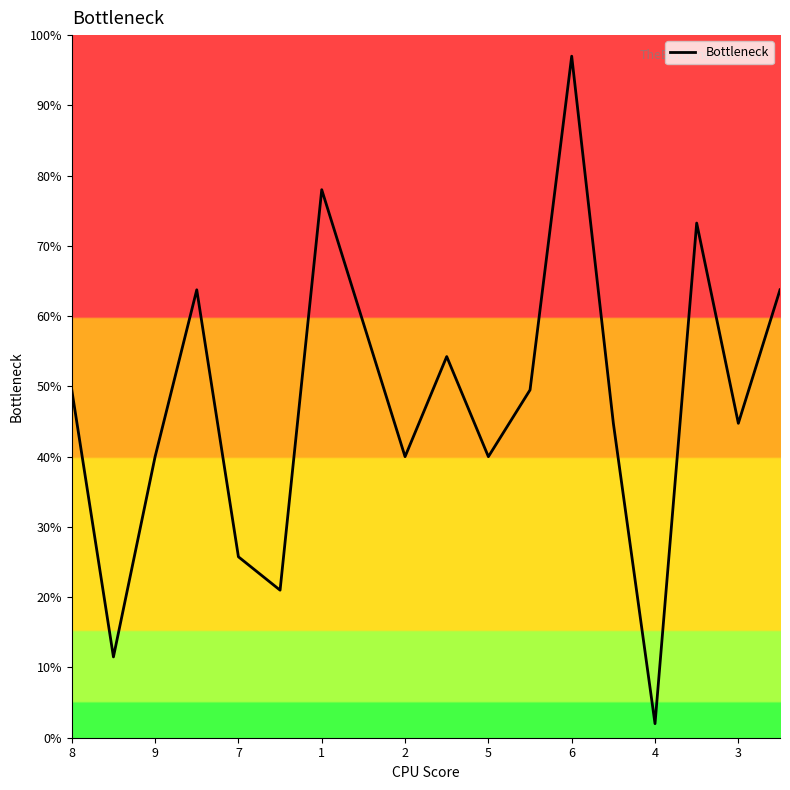

What is the minimum value shown in the chart?

2.0